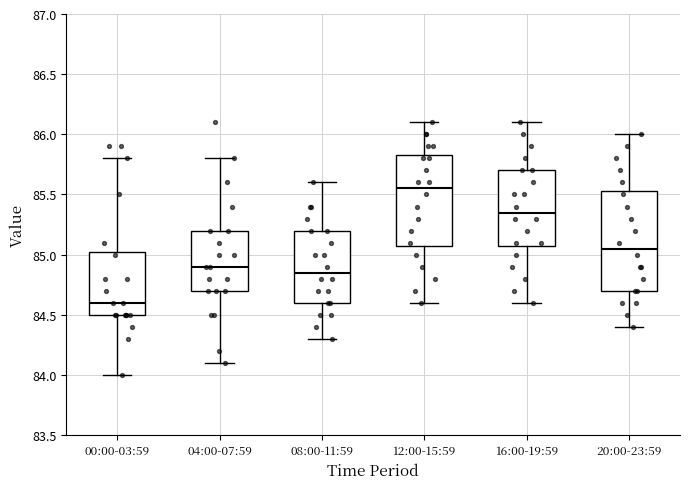

Reading left to right, read every box against the y-axis: the position of its median line, the range the box covers, and the ends of its whiskers. The values are not printed on the chart, so give them approximately, as read against the axis.

00:00-03:59: median 84.60, box 84.50 to 85.05, whiskers 84.00 to 85.80
04:00-07:59: median 84.90, box 84.70 to 85.20, whiskers 84.10 to 85.80
08:00-11:59: median 84.85, box 84.60 to 85.20, whiskers 84.30 to 85.60
12:00-15:59: median 85.55, box 85.10 to 85.85, whiskers 84.60 to 86.10
16:00-19:59: median 85.35, box 85.10 to 85.70, whiskers 84.60 to 86.10
20:00-23:59: median 85.05, box 84.70 to 85.55, whiskers 84.40 to 86.00